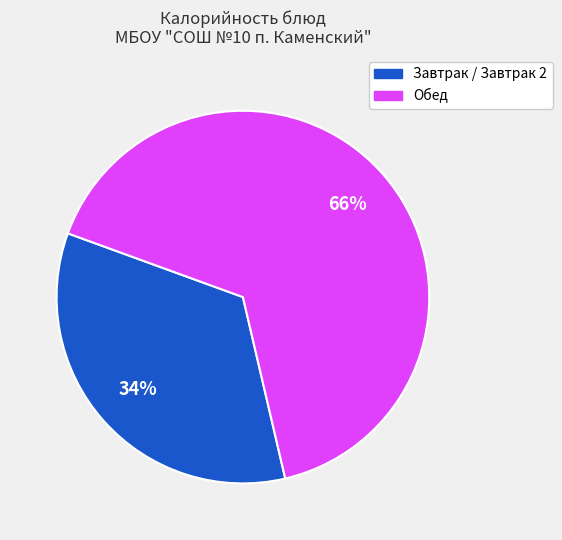

Is there any slice that represents more than half of the pie?

Yes